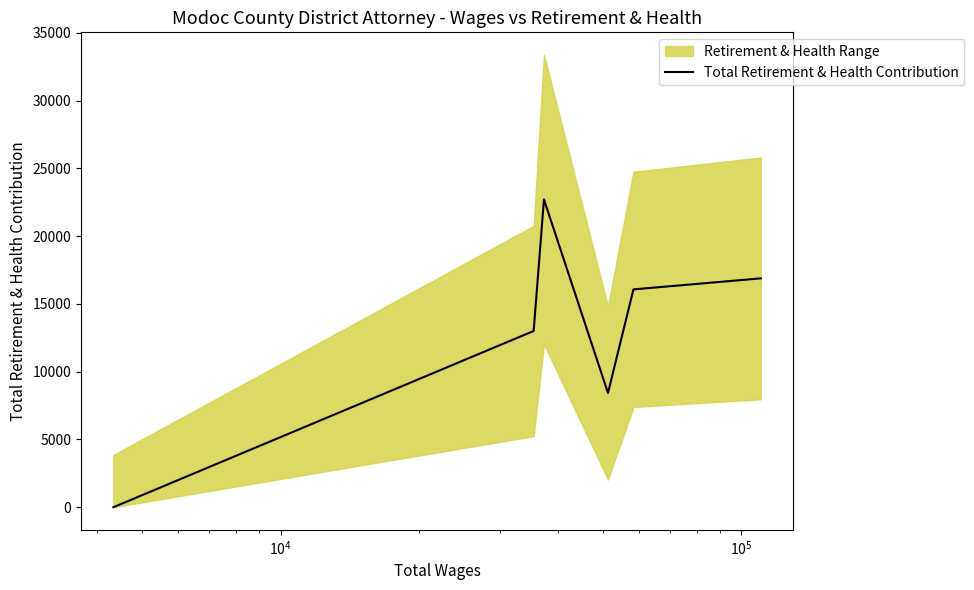

What is the maximum value for Total Retirement & Health Contribution?

22698